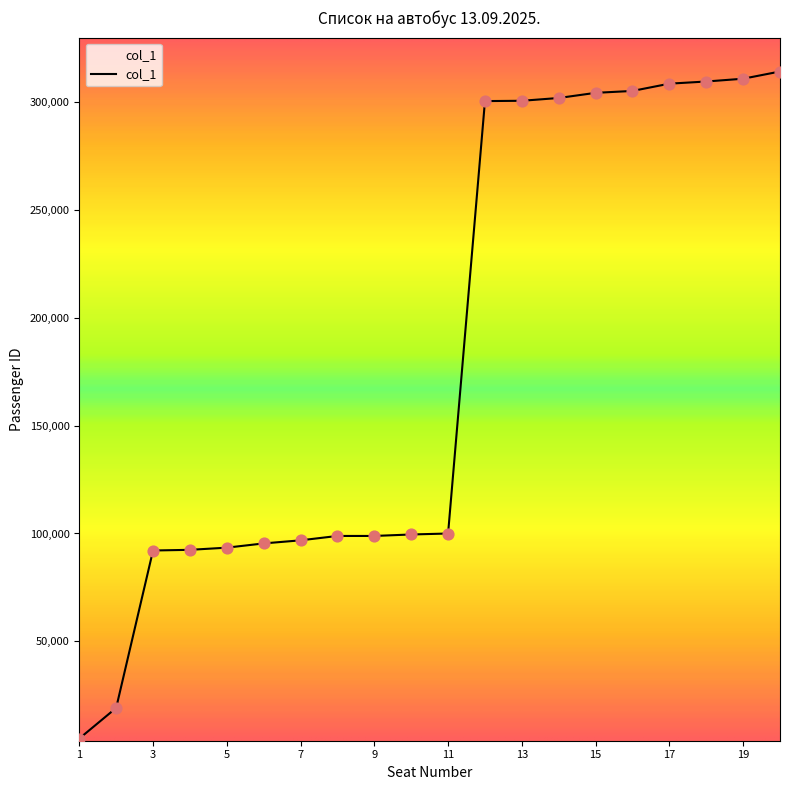

What is the difference between the maximum and minimum values?

308939